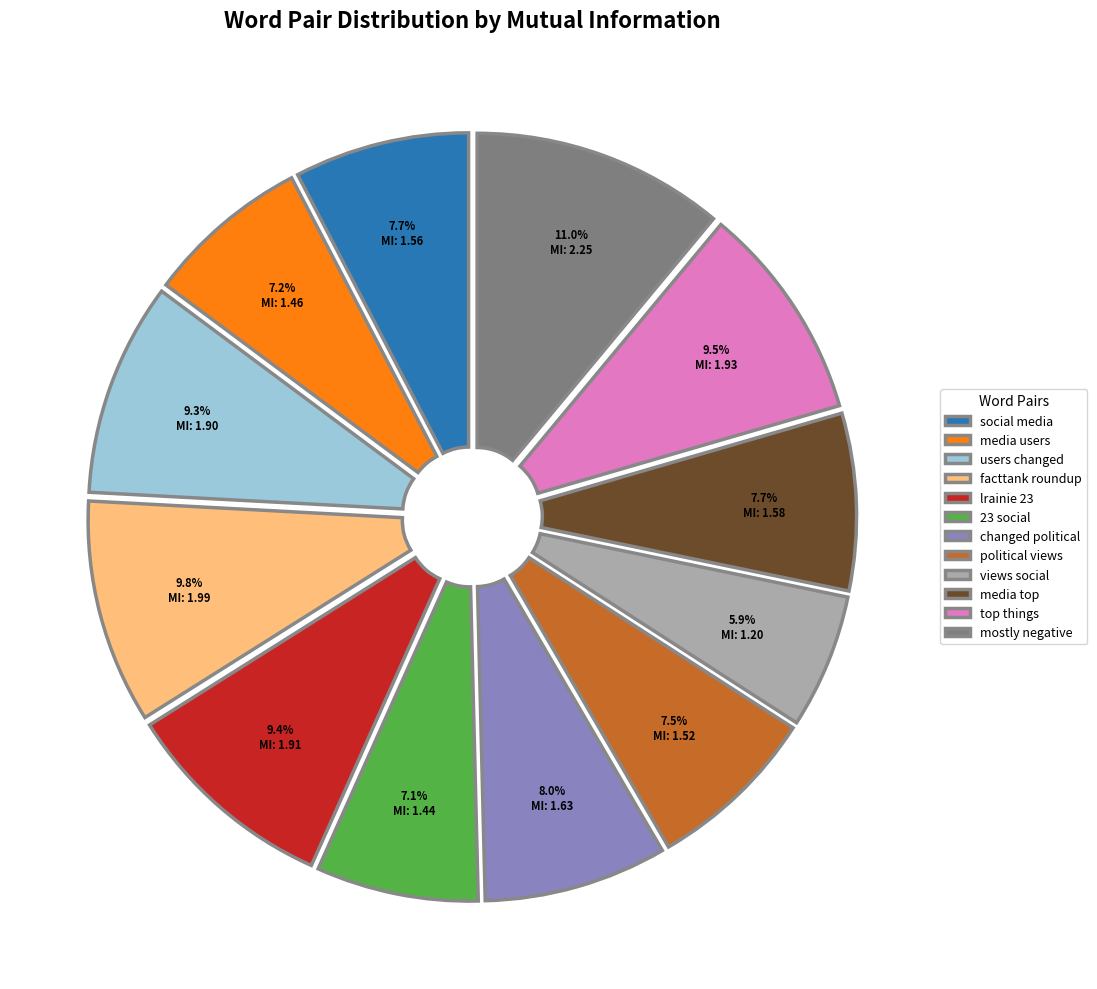

Which category has the smallest portion of the pie?

views social